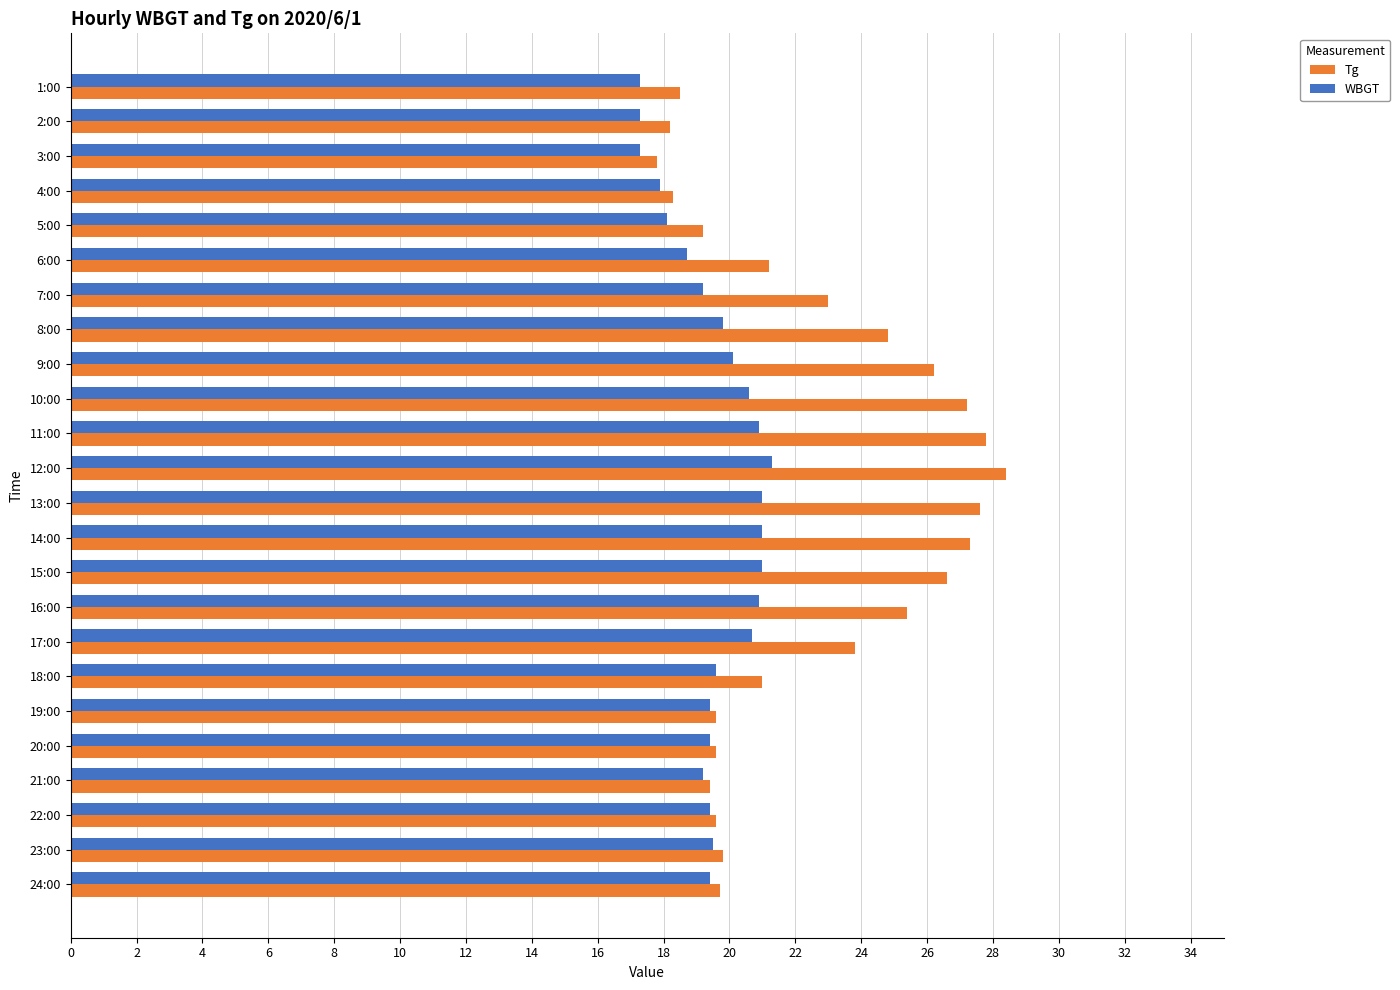

At how many categories does at least one series exceed 22?

11